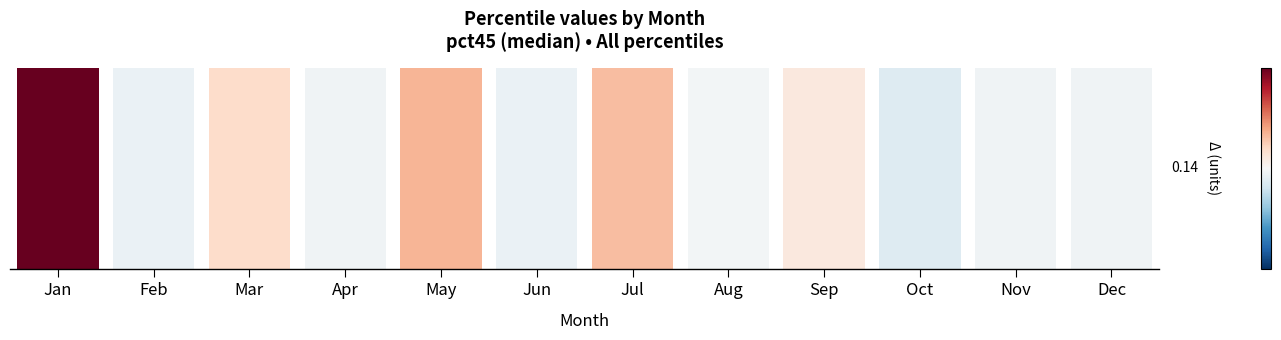

How many data points does each series have?

12